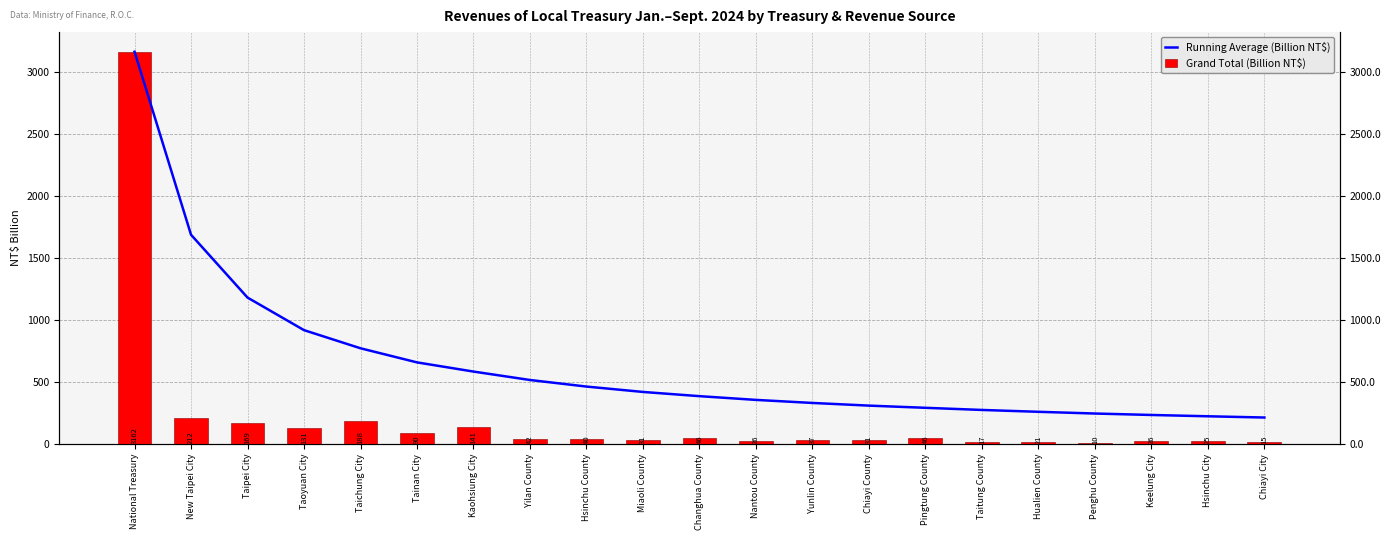

How many groups of bars are there?

21